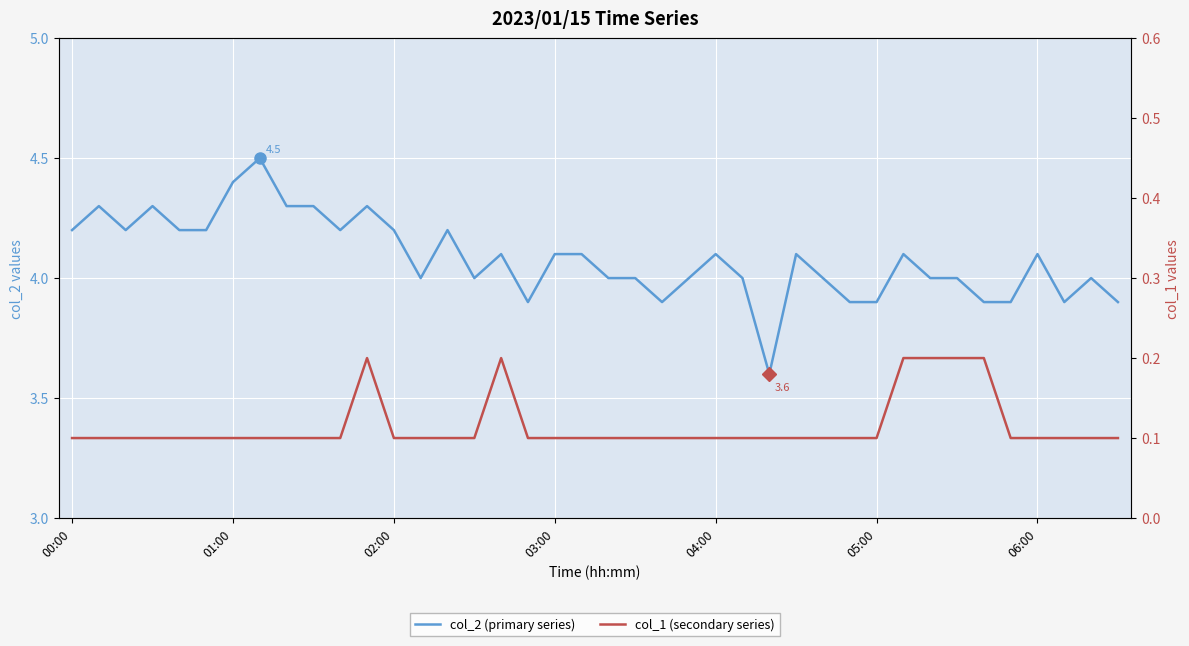

True or false: col_2 (primary series) and col_1 (secondary series) cross at least once.

False